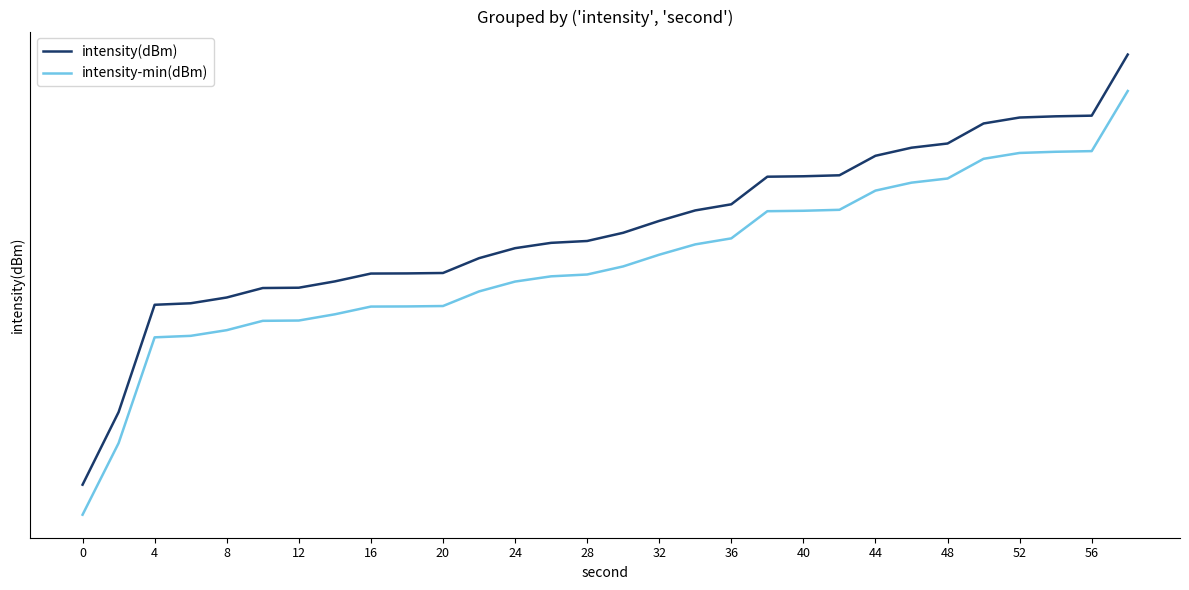

Reading right to left, what are all the values shown in this chart?

intensity(dBm): -119.7	-123.1	-123.1	-123.2	-123.5	-124.7	-124.9	-125.4	-126.5	-126.5	-126.6	-128.2	-128.5	-129.1	-129.8	-130.3	-130.4	-130.7	-131.3	-132.2	-132.2	-132.3	-132.7	-133.1	-133.1	-133.7	-134.1	-134.1	-140.9	-145.6
intensity-min(dBm): -121.7	-125.1	-125.1	-125.2	-125.5	-126.7	-126.9	-127.4	-128.5	-128.5	-128.6	-130.2	-130.5	-131.1	-131.8	-132.3	-132.4	-132.7	-133.3	-134.2	-134.2	-134.3	-134.7	-135.1	-135.1	-135.7	-136.1	-136.1	-142.9	-147.6